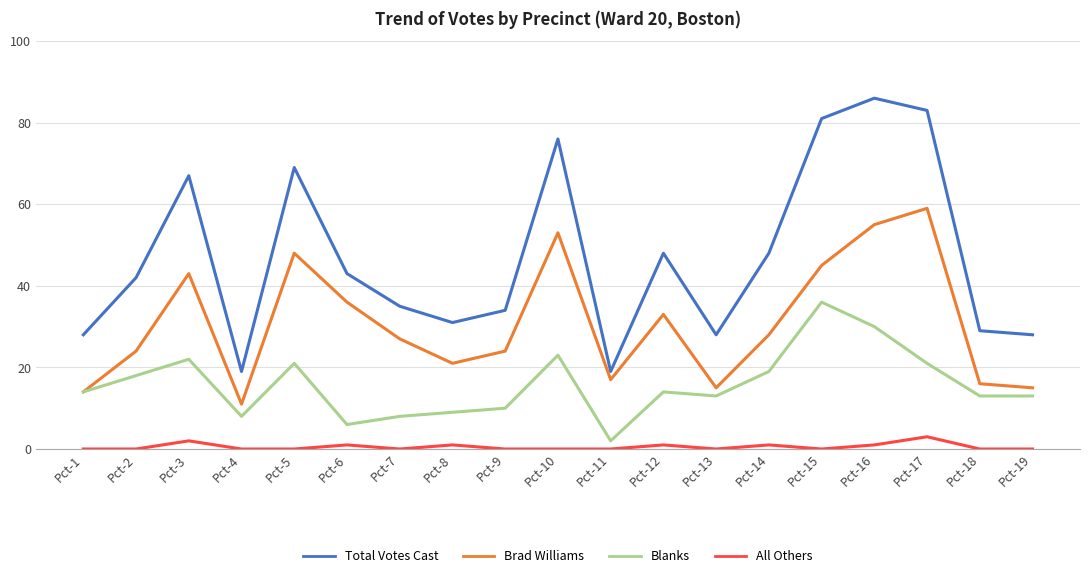

Which series has the widest spread of values?

Total Votes Cast